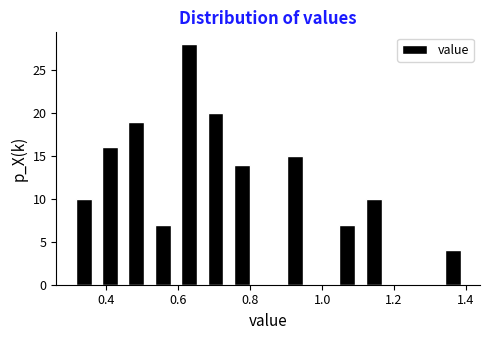

Around what value on the x-axis is the tallest bar? Give the approximate position of its centre, as read against the axis.

0.64